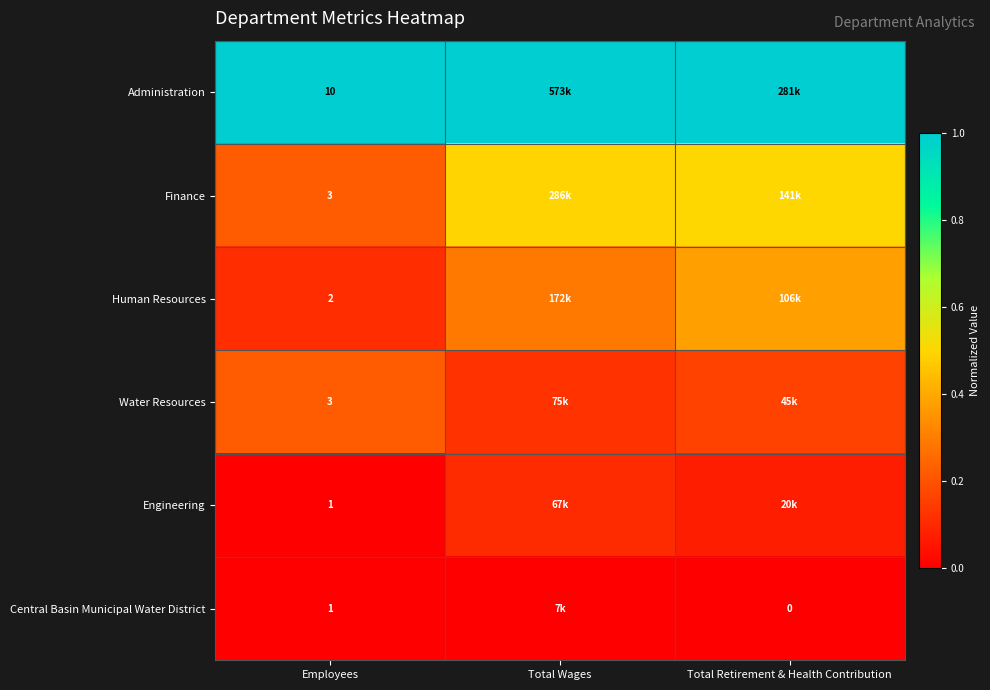

At which label does Finance reach its minimum?

Employees